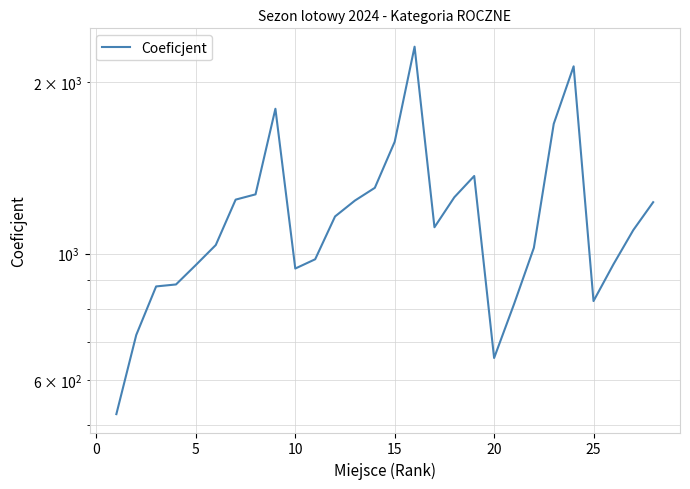

What is the sum of all values?

32952.5